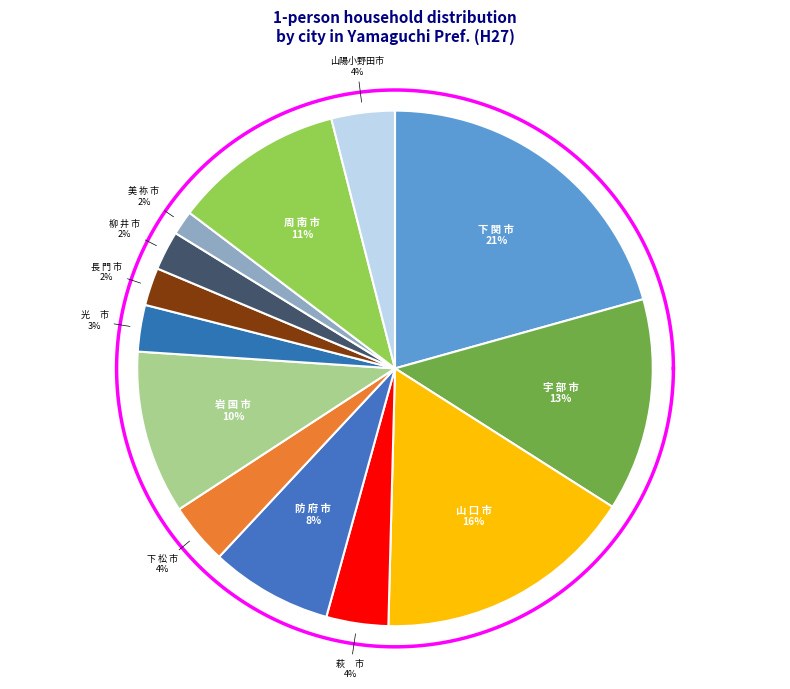

Which category has the biggest portion of the pie?

下 関 市